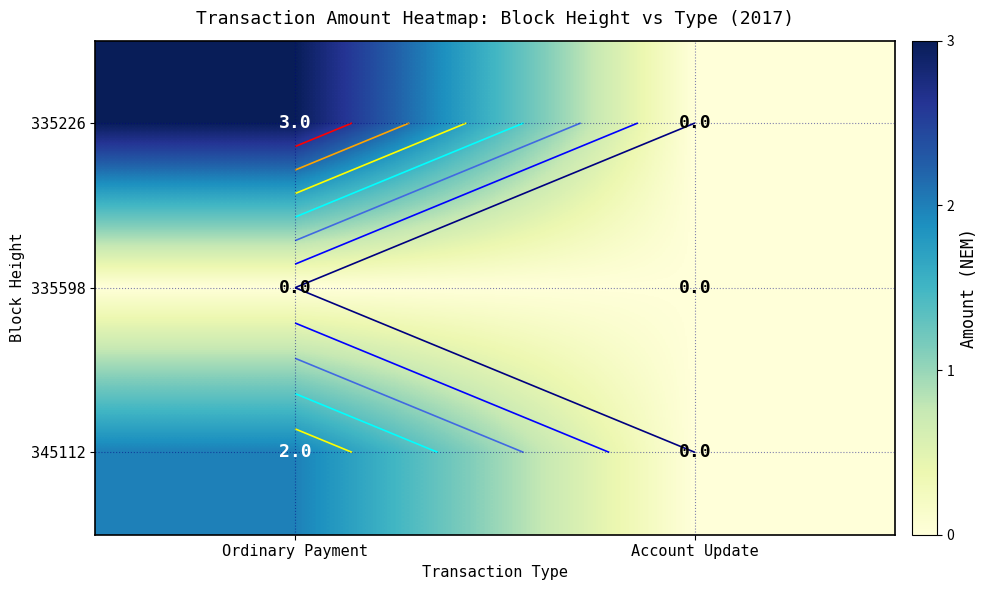

At which category does the chart reach its minimum across all series?

Account Update